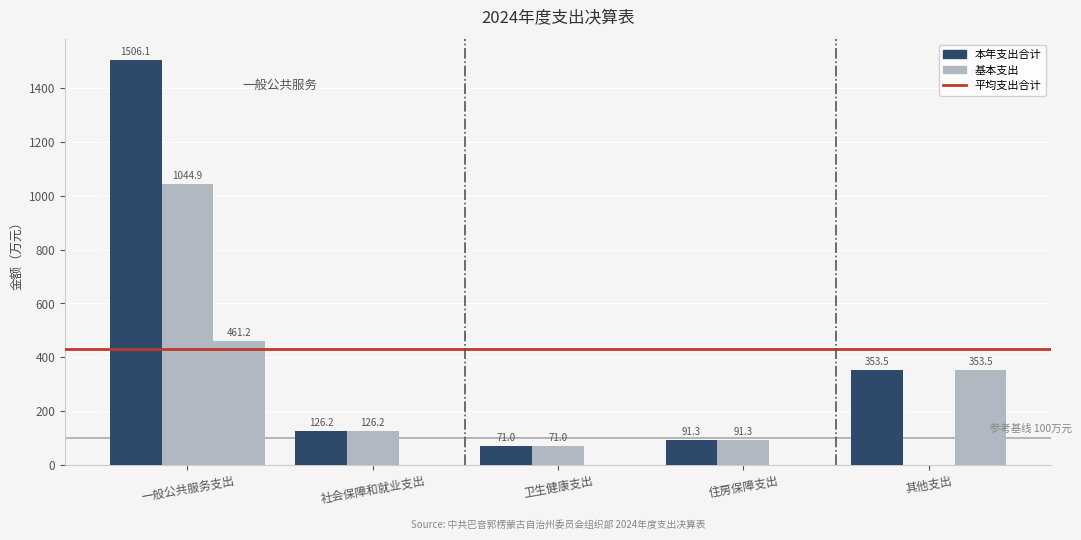

Are the bars horizontal?

No